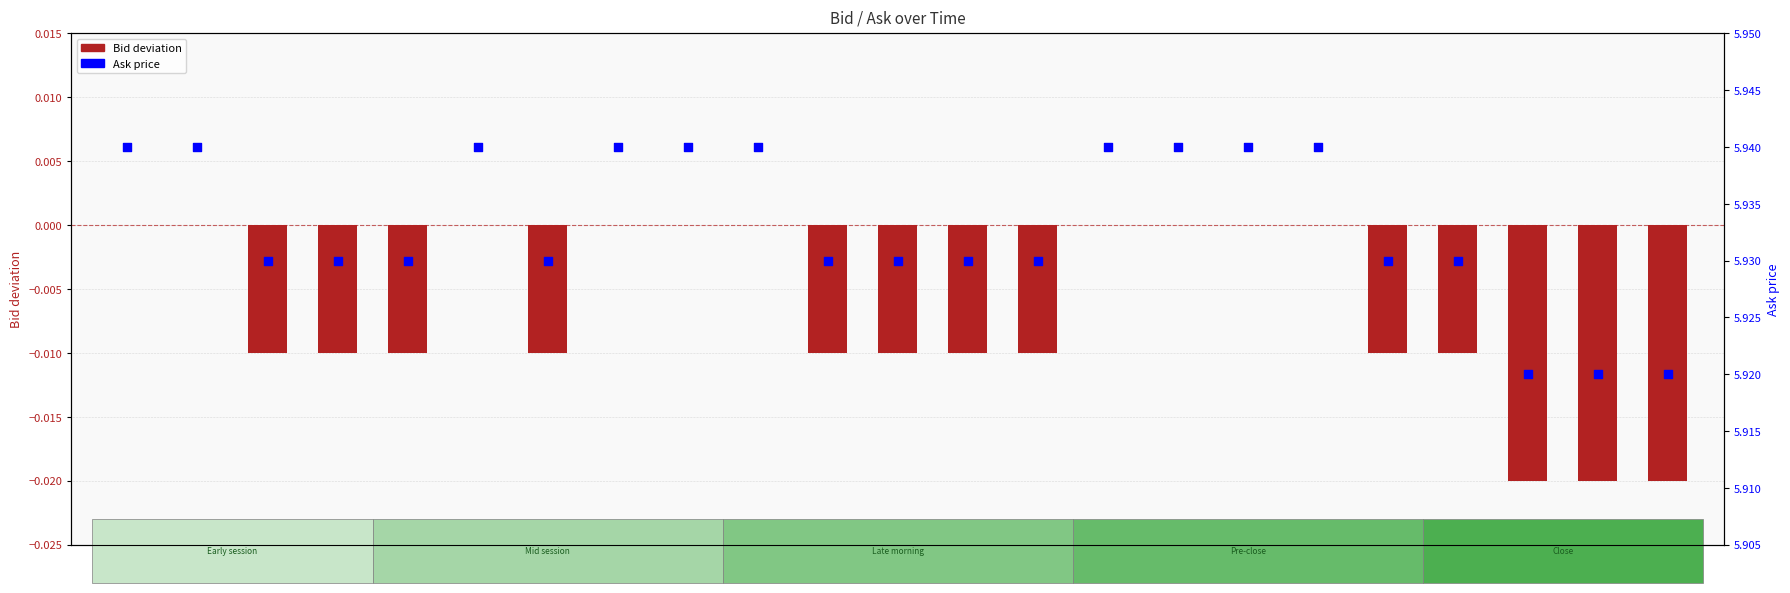

What are all the series names shown in the legend?

Bid deviation, Ask